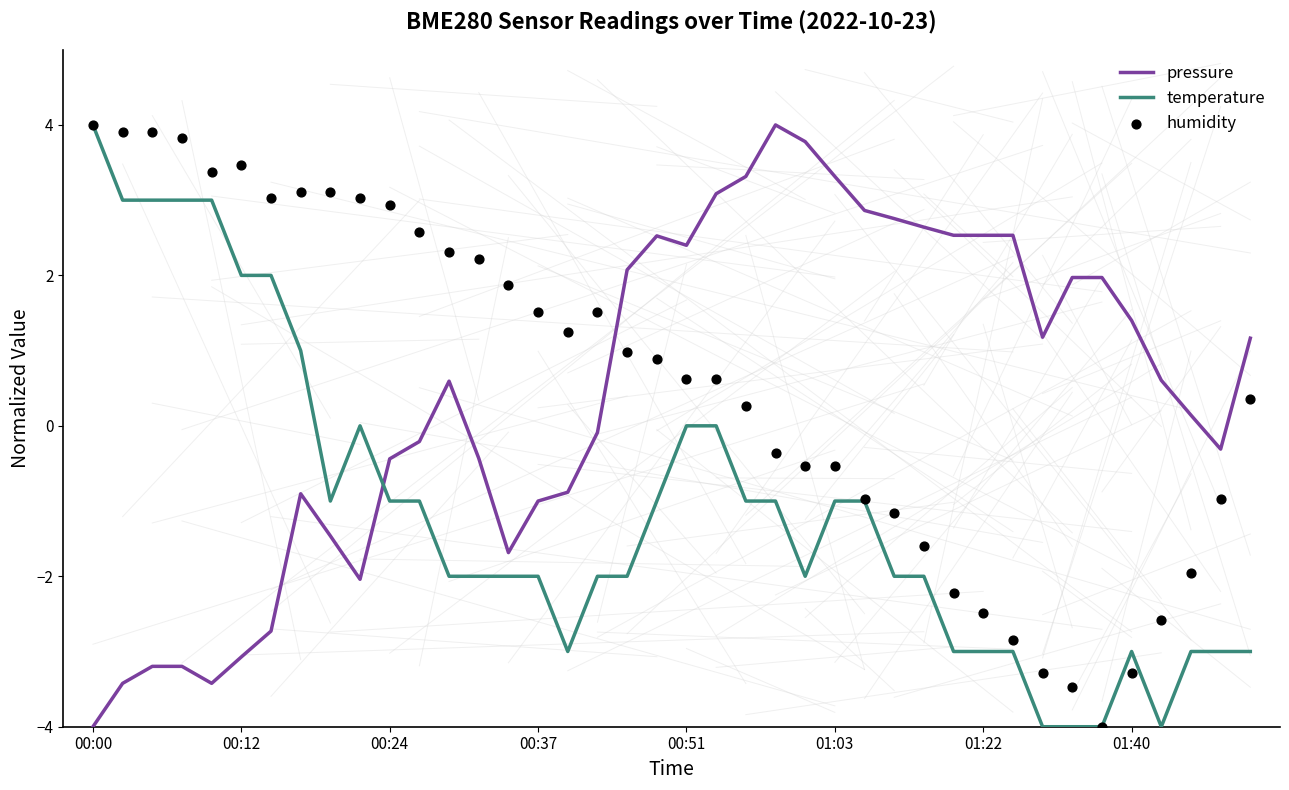

What are all the series names shown in the legend?

pressure, temperature, humidity